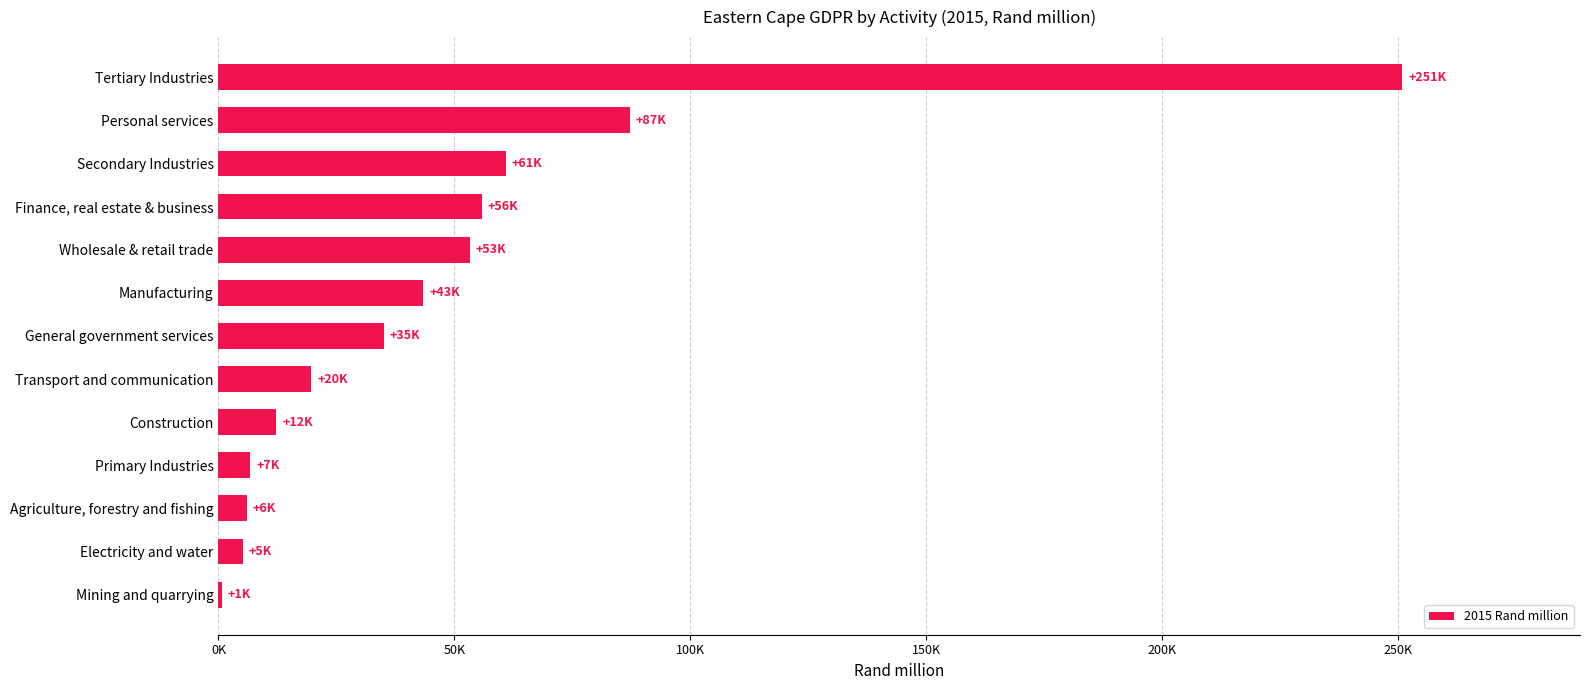

How many bars are there in total?

13